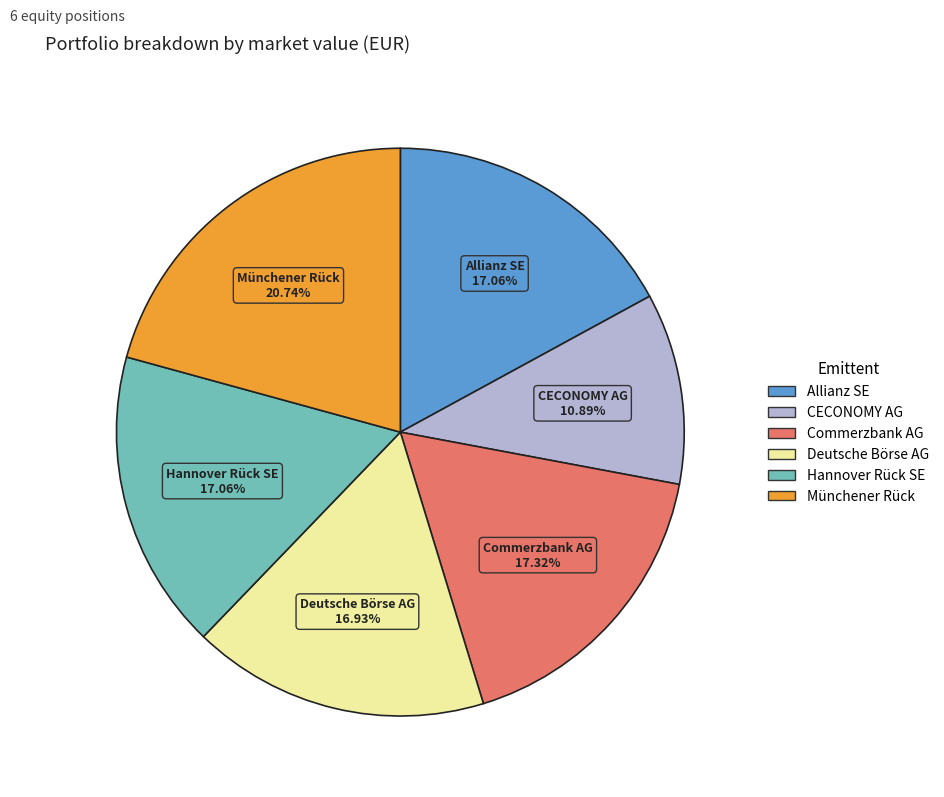

What is the largest slice in the pie chart?

Münchener Rück